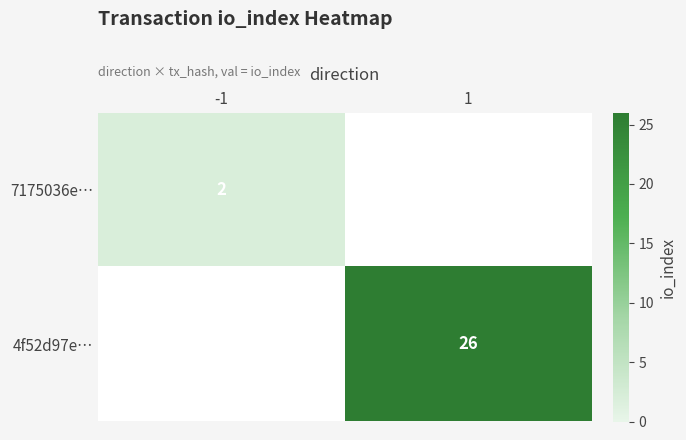

True or false: 4f52d97e… has a value of 41 at 1.

False